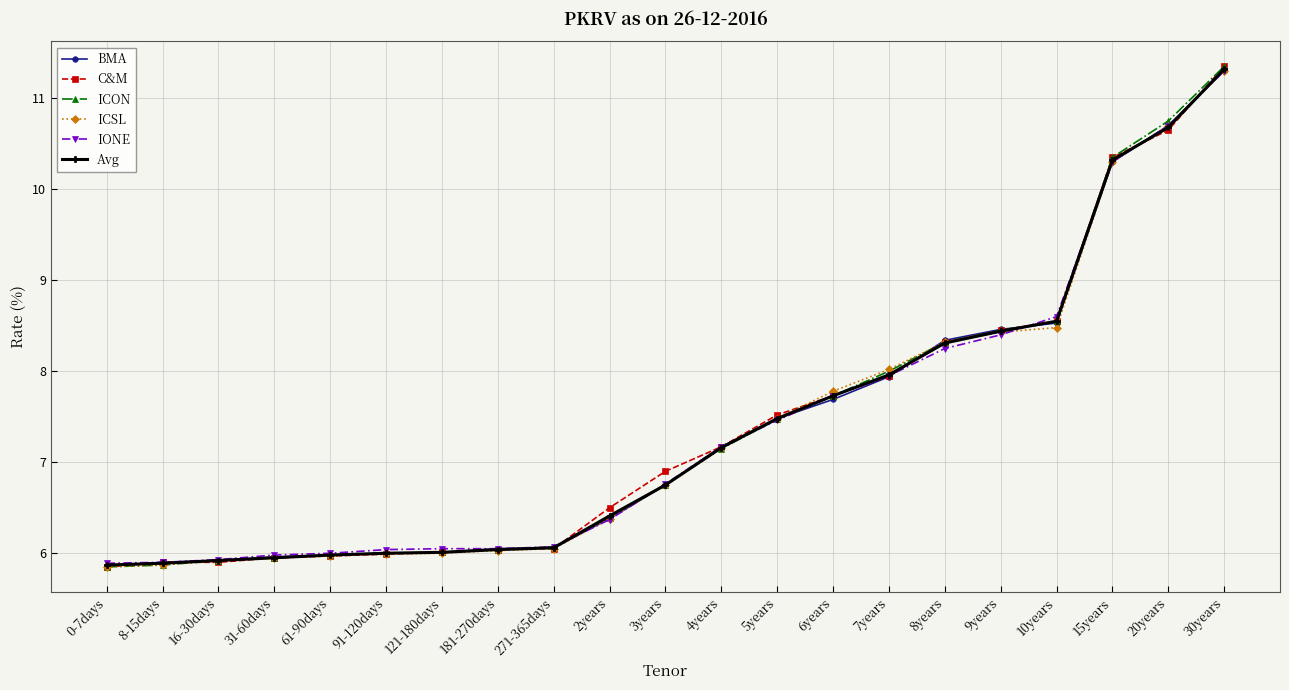

Which series changed the most between 7years and 20years?

BMA